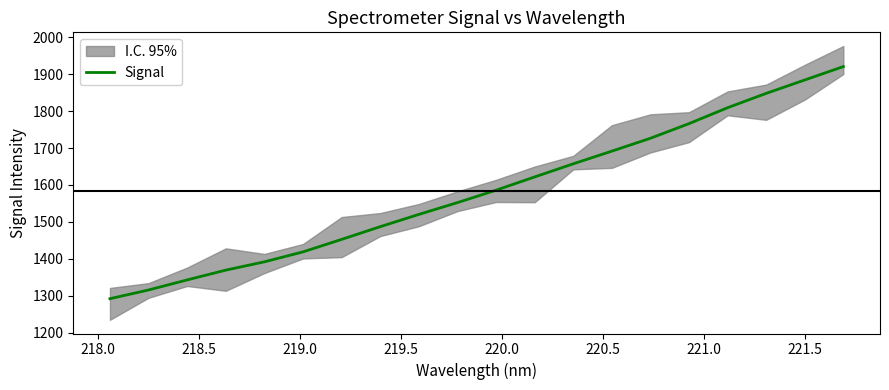

What is the value of the 5th point from the left?

1391.7